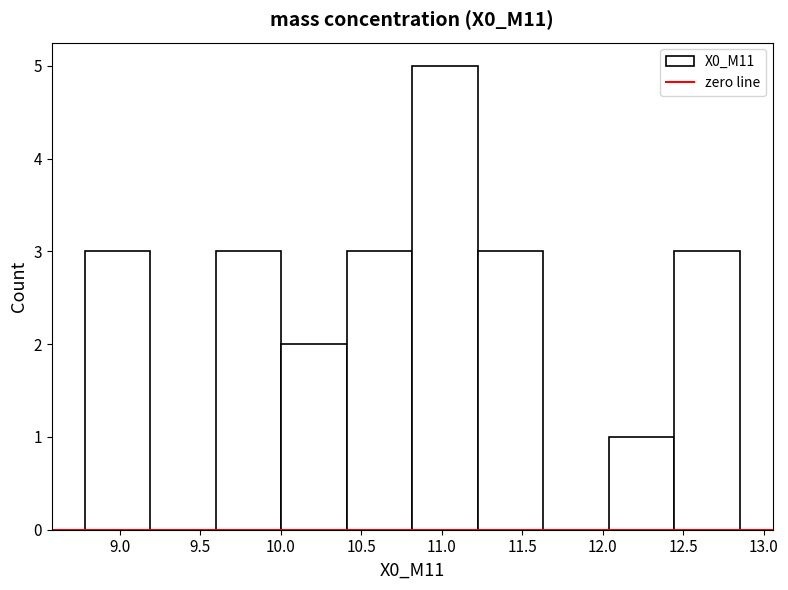

Reading left to right, list every bar in this chart as the range it spans on the x-axis followed by its height. Neither the bar edges nor the heights are printed on the chart, so give them approximately, as read against the axes.

8.80 to 9.20: 3
9.20 to 9.60: 0
9.60 to 10.00: 3
10.00 to 10.40: 2
10.40 to 10.80: 3
10.80 to 11.20: 5
11.20 to 11.65: 3
11.65 to 12.05: 0
12.05 to 12.45: 1
12.45 to 12.85: 3